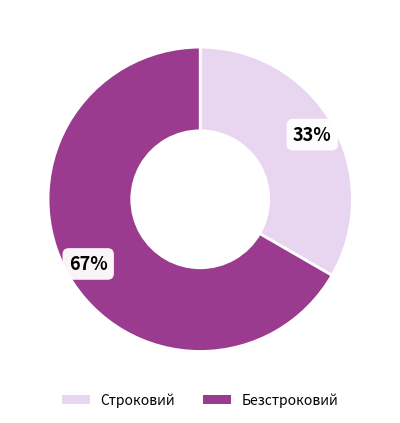

Between Безстроковий and Строковий, which is larger?

Безстроковий